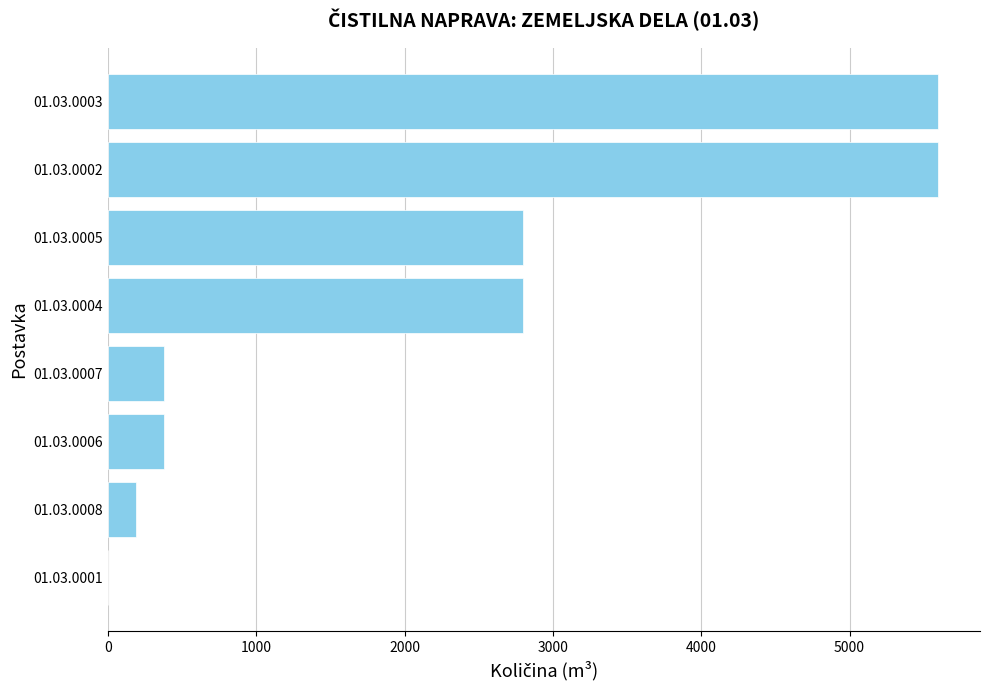

Between 01.03.0006 and 01.03.0004, which is larger?

01.03.0004